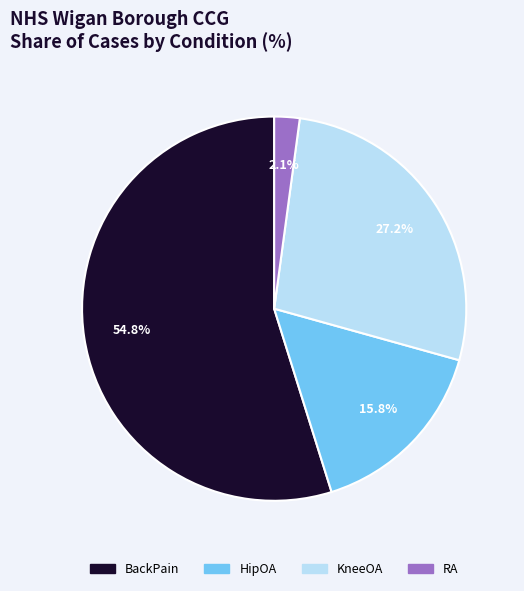

To the nearest percent, what is the difference between the largest and smallest slice percentages?

53%